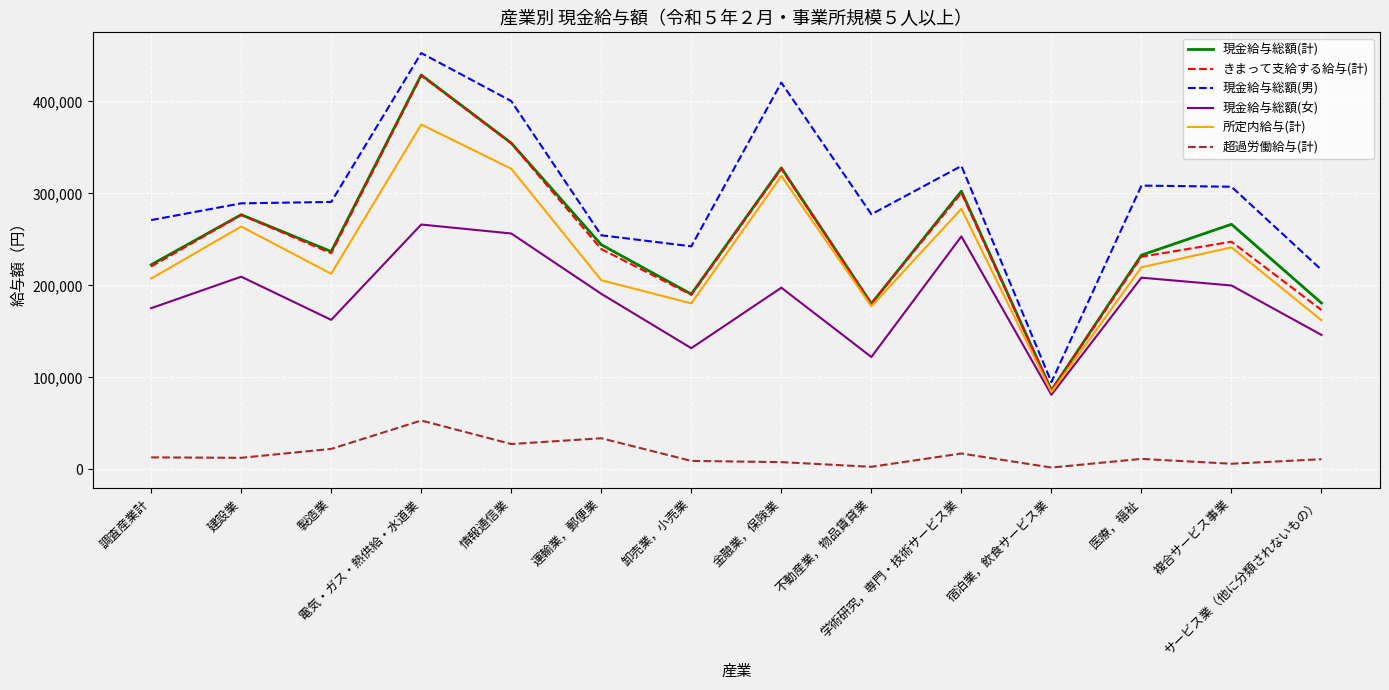

What is the minimum value for 現金給与総額(女)?

81110